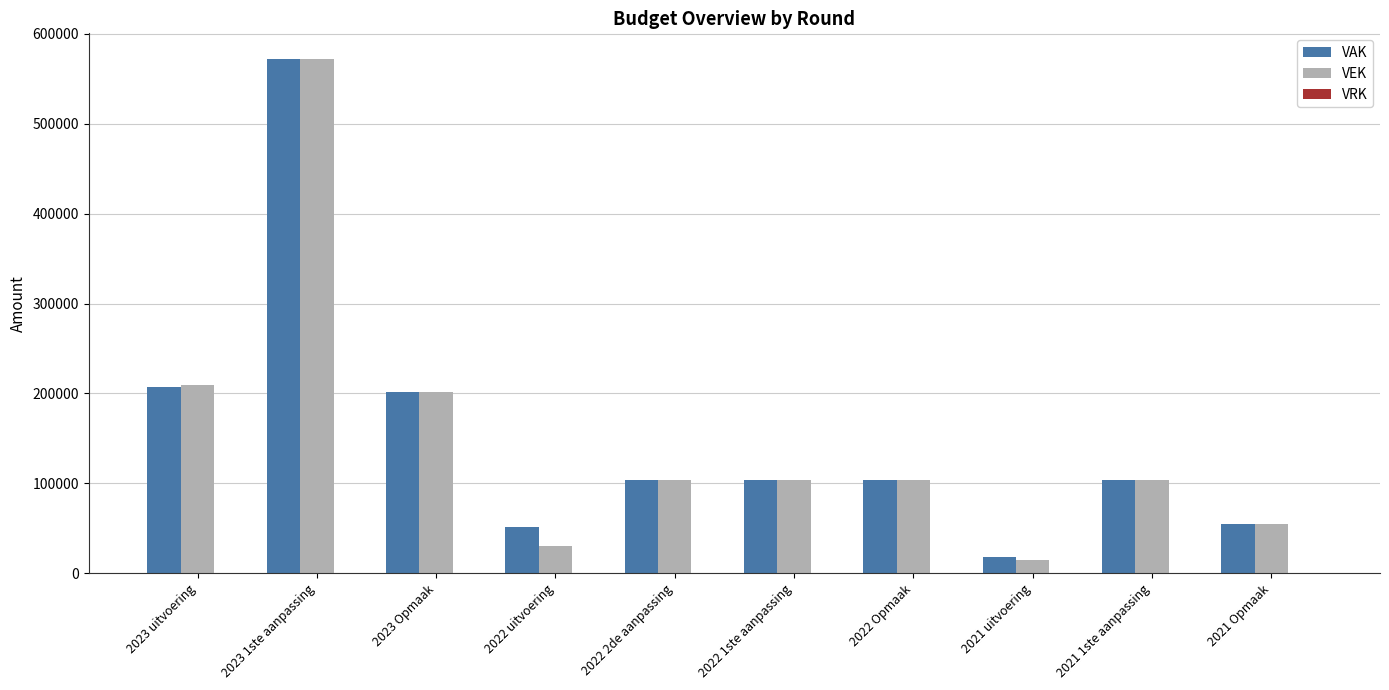

What is the difference between the second highest and minimum values in the VAK series?

189796